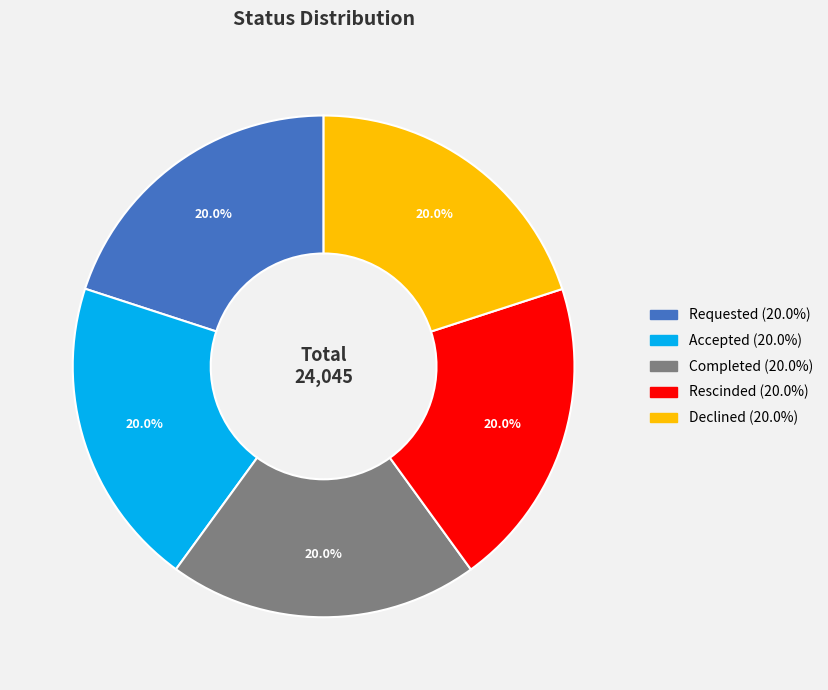

Is there any slice that represents more than half of the pie?

No